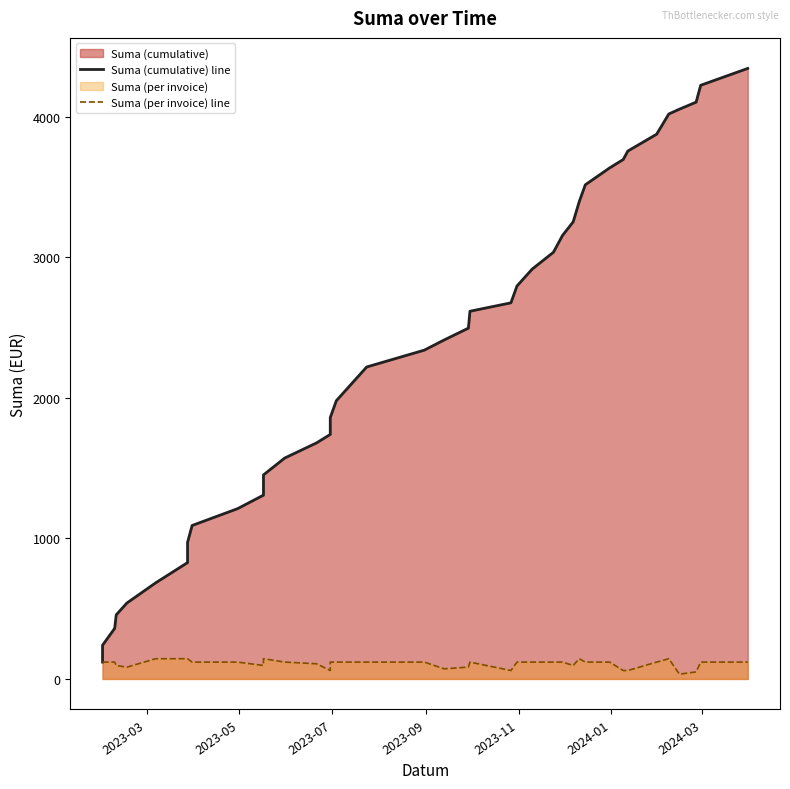

What is the highest value of the Suma (cumulative) line series?

4344.5